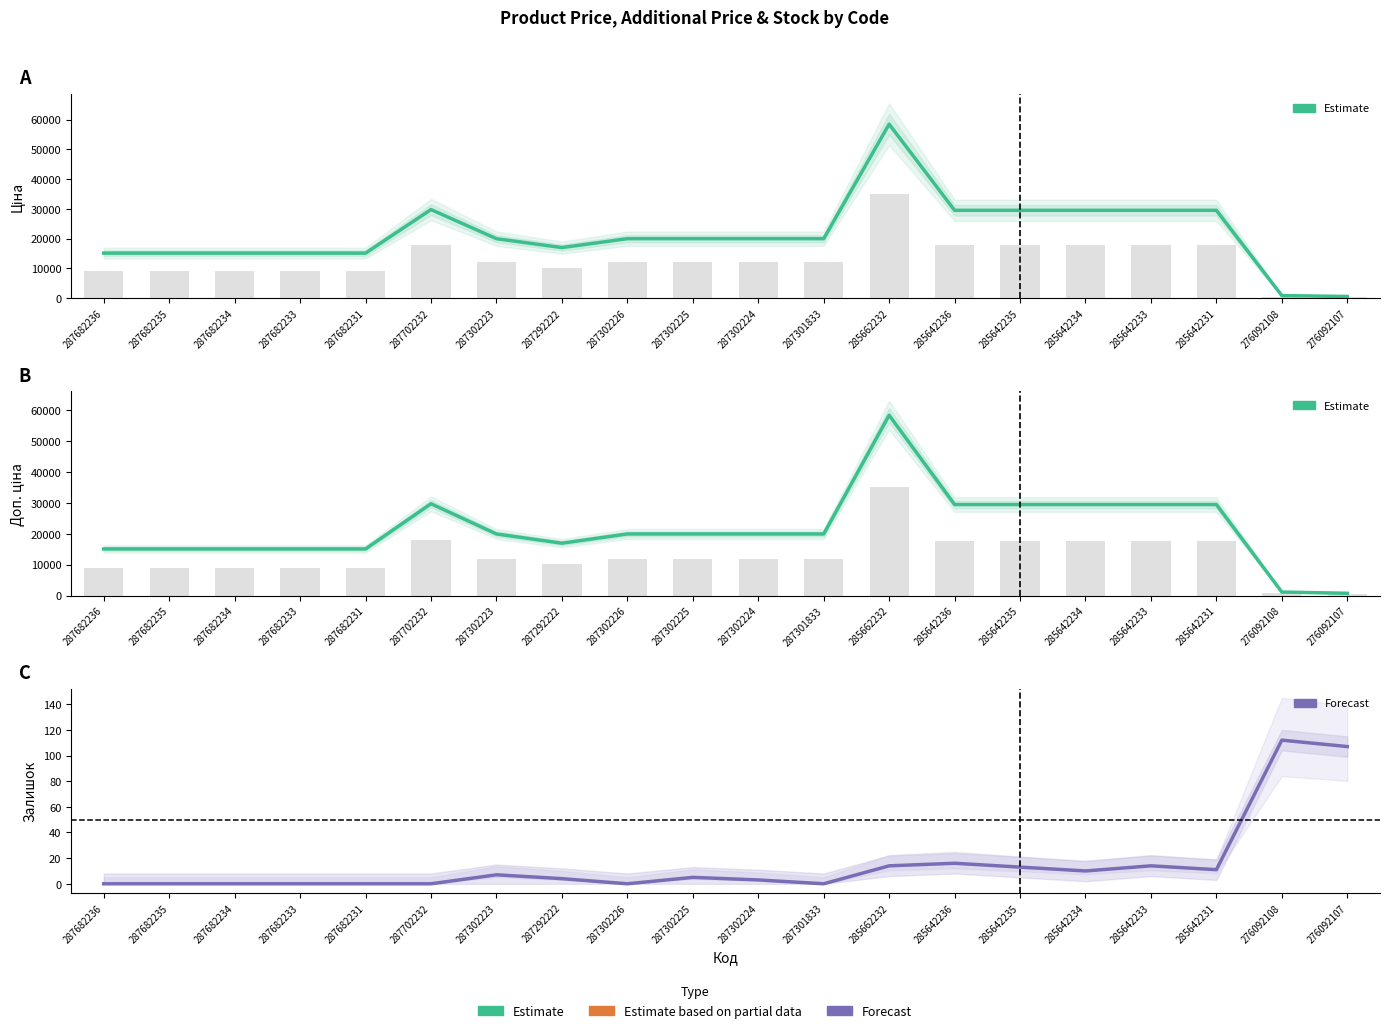

Where does the Залишок (Forecast) series first go above 5?

287302223